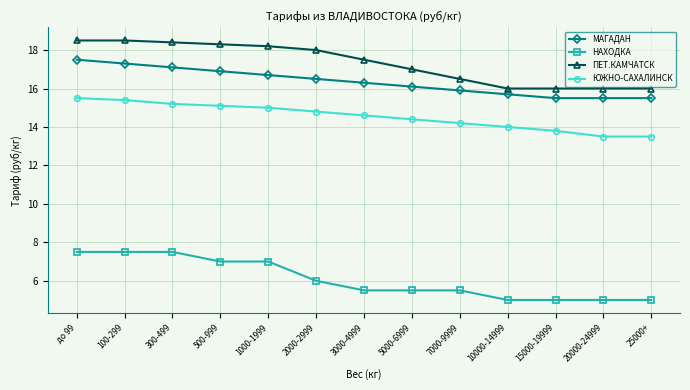

True or false: МАГАДАН and ПЕТ.КАМЧАТСК cross at least once.

False